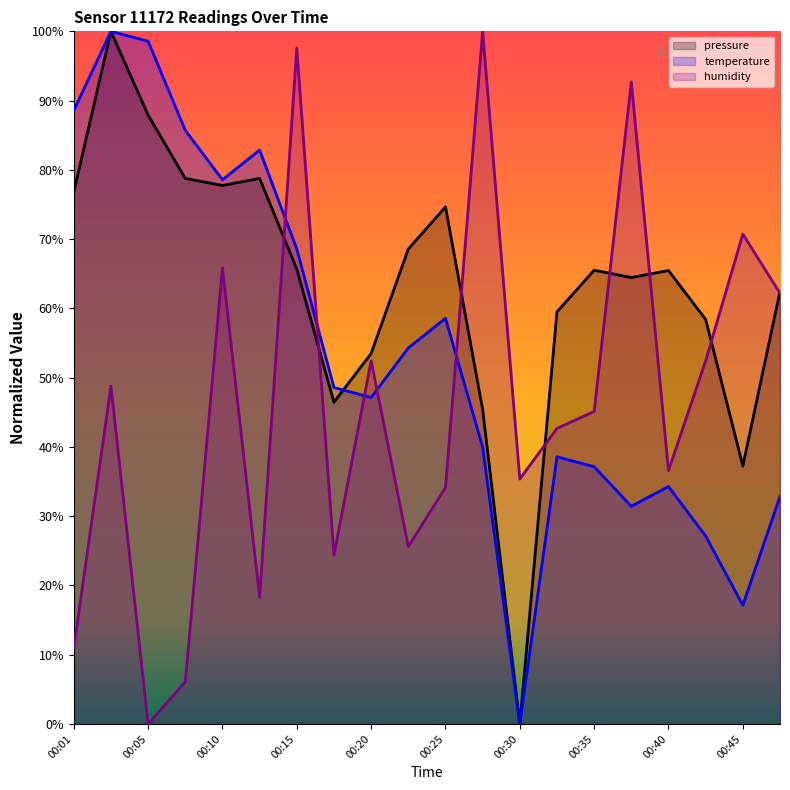

Reading right to left, extract all data points from this chart.

pressure: 00:47=62.5	00:45=37.3	00:42=58.4	00:40=65.5	00:37=64.5	00:35=65.5	00:32=59.5	00:30=0.0	00:28=45.4	00:25=74.7	00:23=68.6	00:20=53.5	00:18=46.5	00:15=65.7	00:13=78.8	00:10=77.8	00:08=78.8	00:05=87.9	00:03=100.0	00:01=76.8
temperature: 00:47=32.9	00:45=17.1	00:42=27.1	00:40=34.3	00:37=31.4	00:35=37.1	00:32=38.6	00:30=0.0	00:28=40.0	00:25=58.6	00:23=54.3	00:20=47.1	00:18=48.6	00:15=68.6	00:13=82.9	00:10=78.6	00:08=85.7	00:05=98.6	00:03=100.0	00:01=88.6
humidity: 00:47=62.2	00:45=70.7	00:42=52.4	00:40=36.6	00:37=92.7	00:35=45.1	00:32=42.7	00:30=35.4	00:28=100.0	00:25=34.1	00:23=25.6	00:20=52.4	00:18=24.4	00:15=97.6	00:13=18.3	00:10=65.9	00:08=6.1	00:05=0.0	00:03=48.8	00:01=11.0